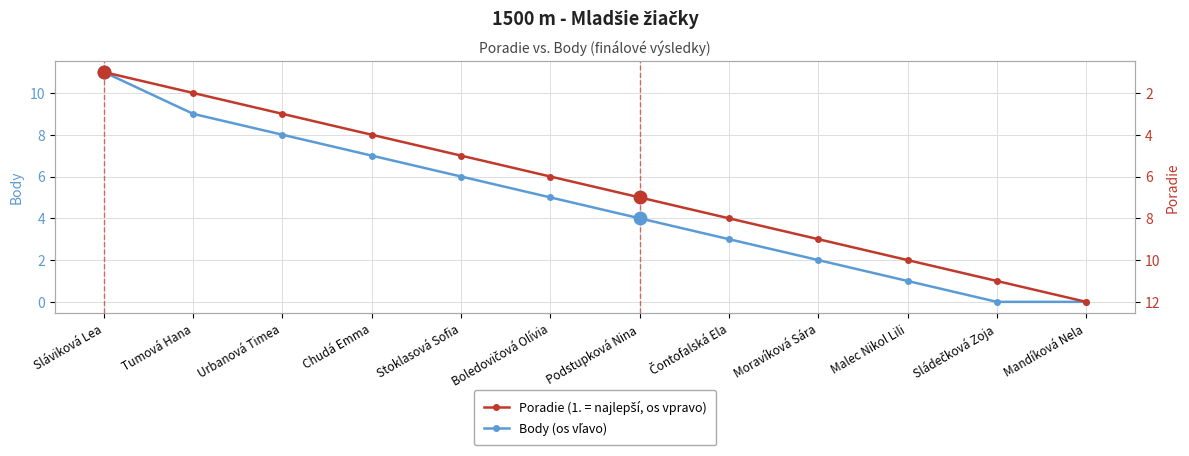

Rank the categories by Poradie value from lowest to highest.

Sláviková Lea, Tumová Hana, Urbanová Timea, Chudá Emma, Stoklasová Sofia, Boledovičová Olívia, Podstupková Nina, Čontofalská Ela, Moravíková Sára, Malec Nikol Lili, Sládečková Zoja, Mandíková Nela